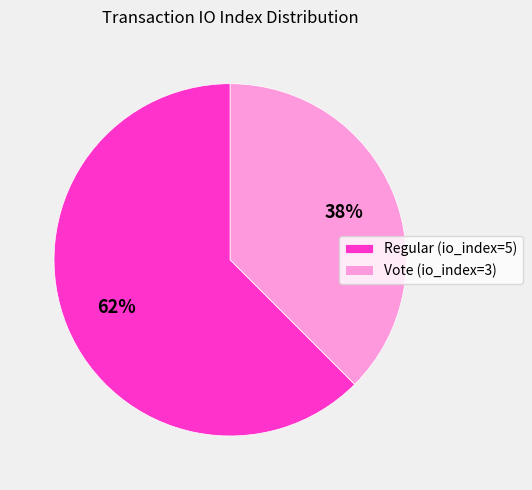

Rank the categories by value from highest to lowest.

Regular (io_index=5), Vote (io_index=3)